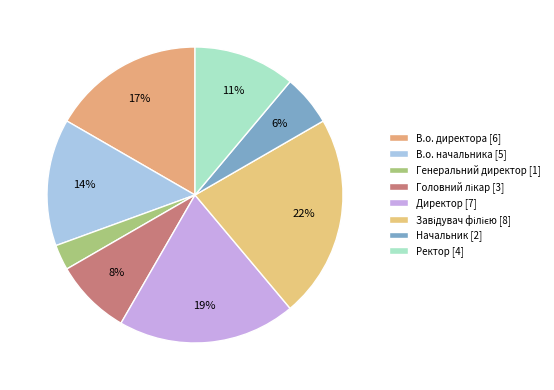

Which slice is the largest?

Завідувач філією